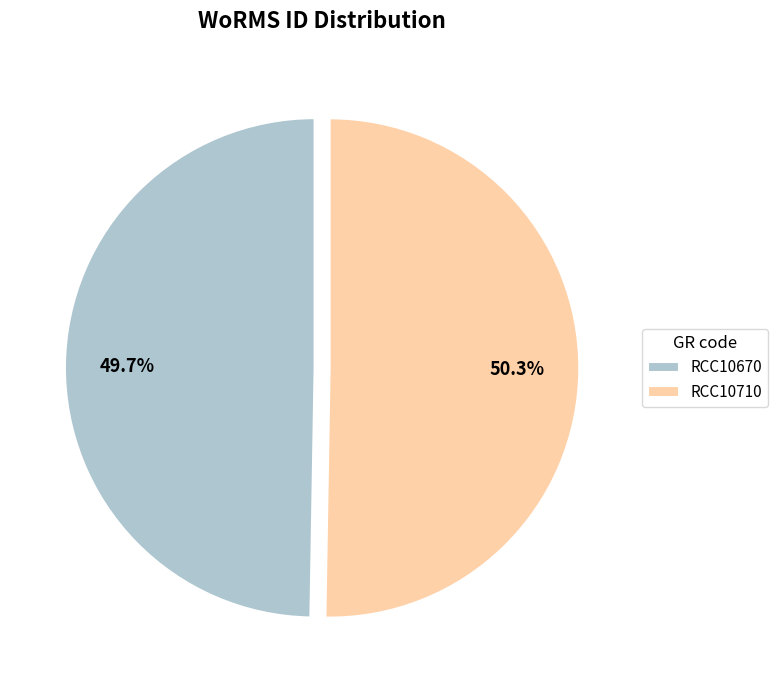

Which category has the smallest portion of the pie?

RCC10670